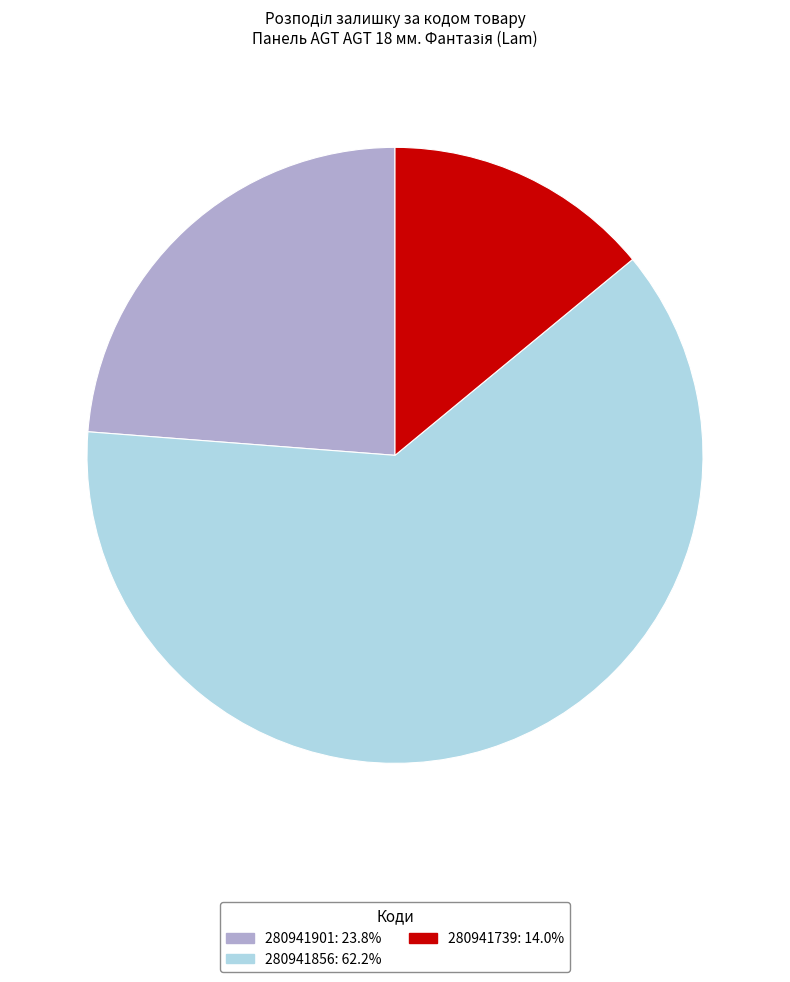

What is the majority slice?

280941856